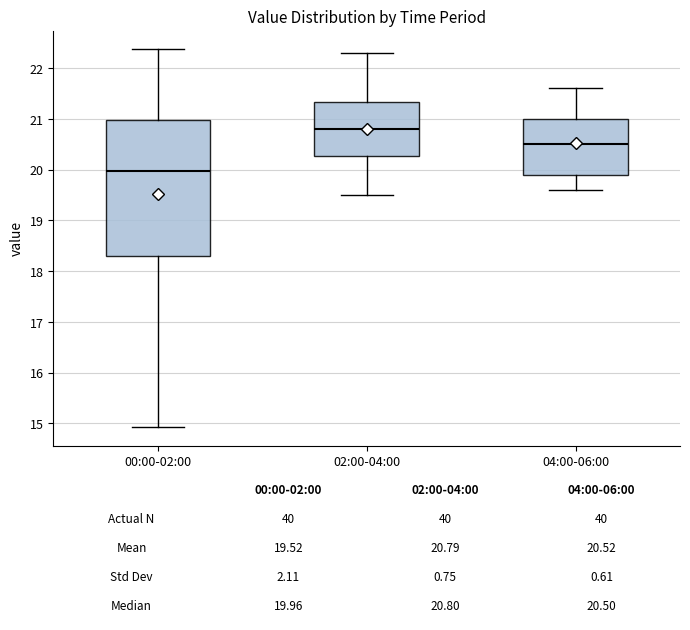

Which box is the tallest, from its lower edge to its upper edge?

00:00-02:00